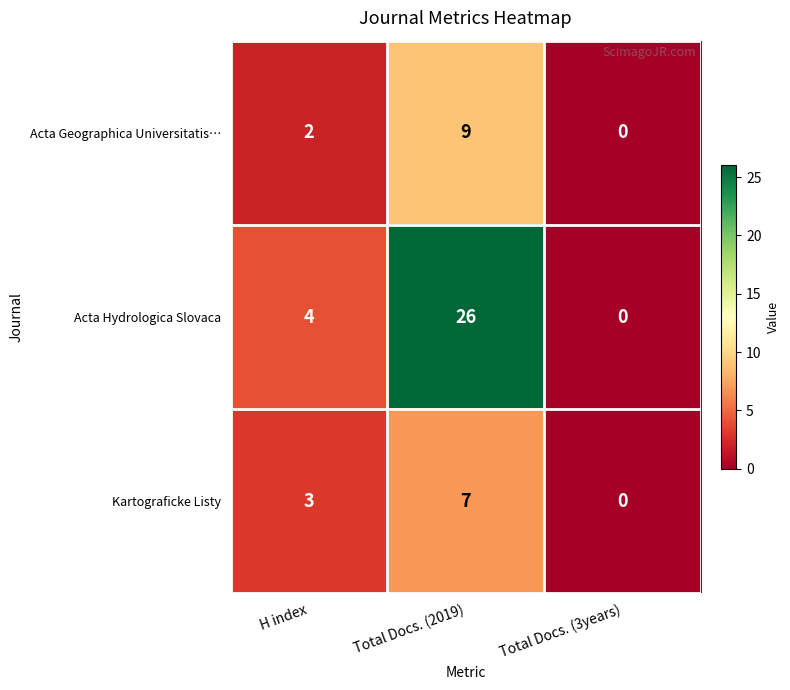

How many distinct data groups are displayed?

3